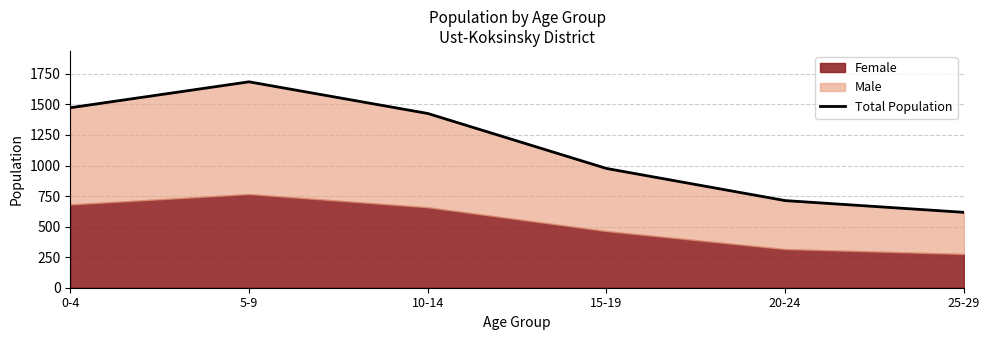

Which label corresponds to the largest value in the chart?

5-9